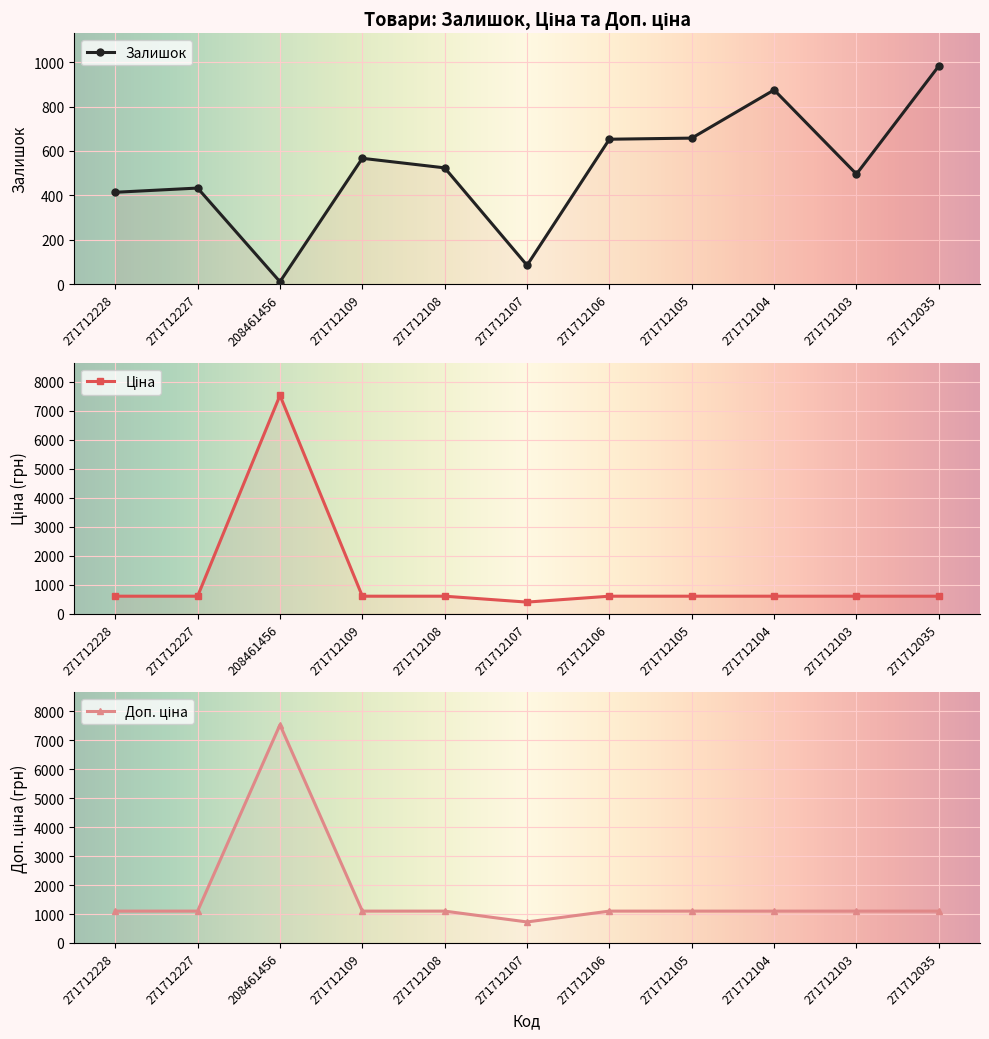

What is the value of the Залишок point at the 8th from the left?

658.0